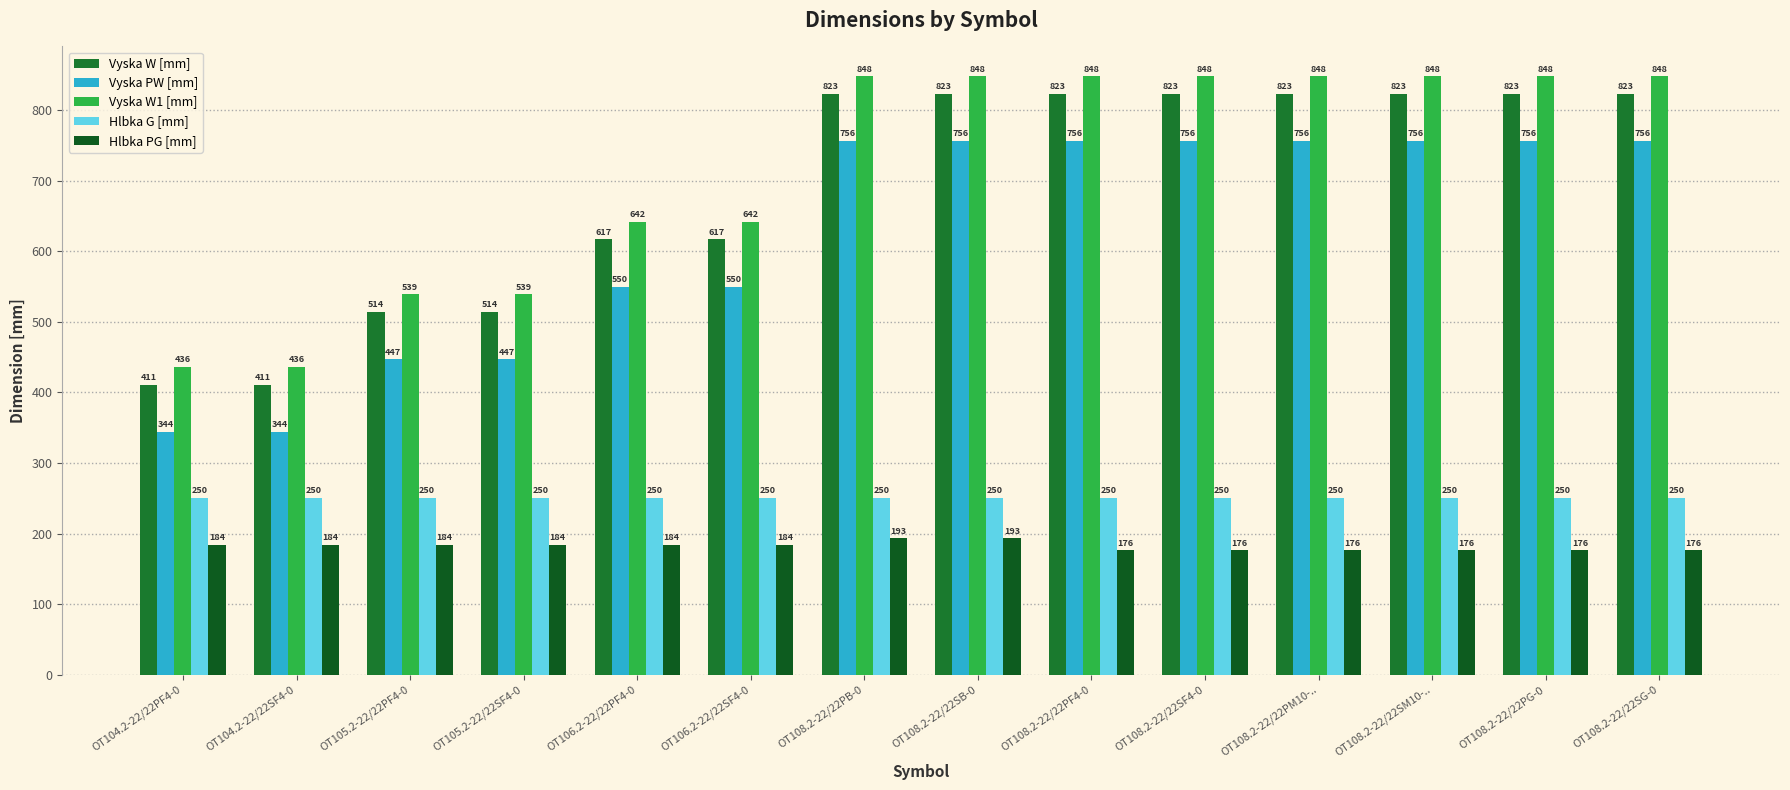

How many data points in Vyska PW [mm] are less than 756?

6